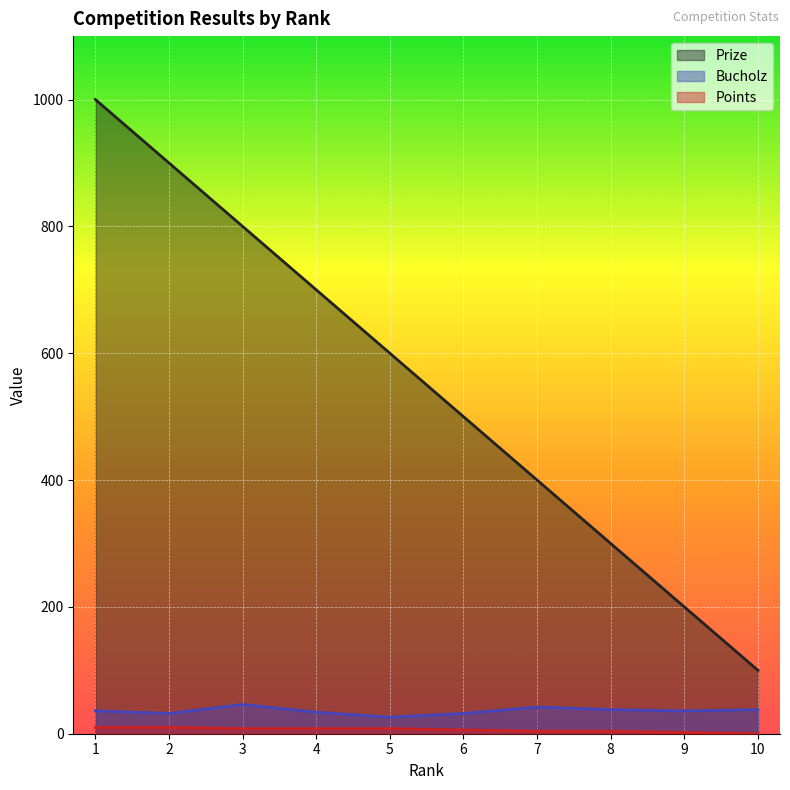

Reading right to left, what are all the values shown in this chart?

Prize: 10=100	9=200	8=300	7=400	6=500	5=600	4=700	3=800	2=900	1=1000
Bucholz: 10=38	9=36	8=38	7=42	6=32	5=26	4=34	3=46	2=32	1=36
Points: 10=0	9=2	8=4	7=4	6=6	5=8	4=8	3=8	2=10	1=10